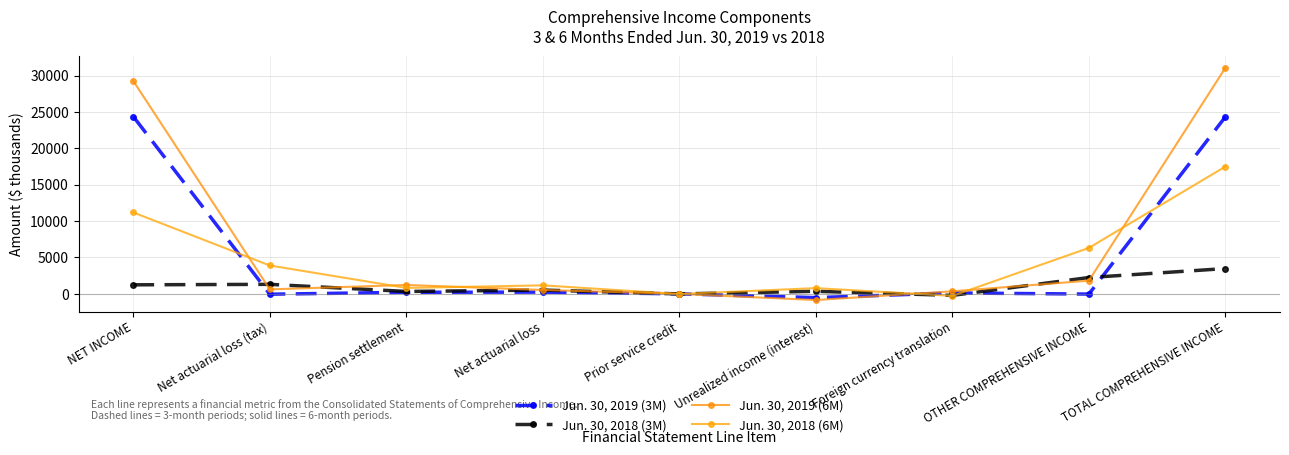

At which category is the sum across all series the highest?

TOTAL COMPREHENSIVE INCOME